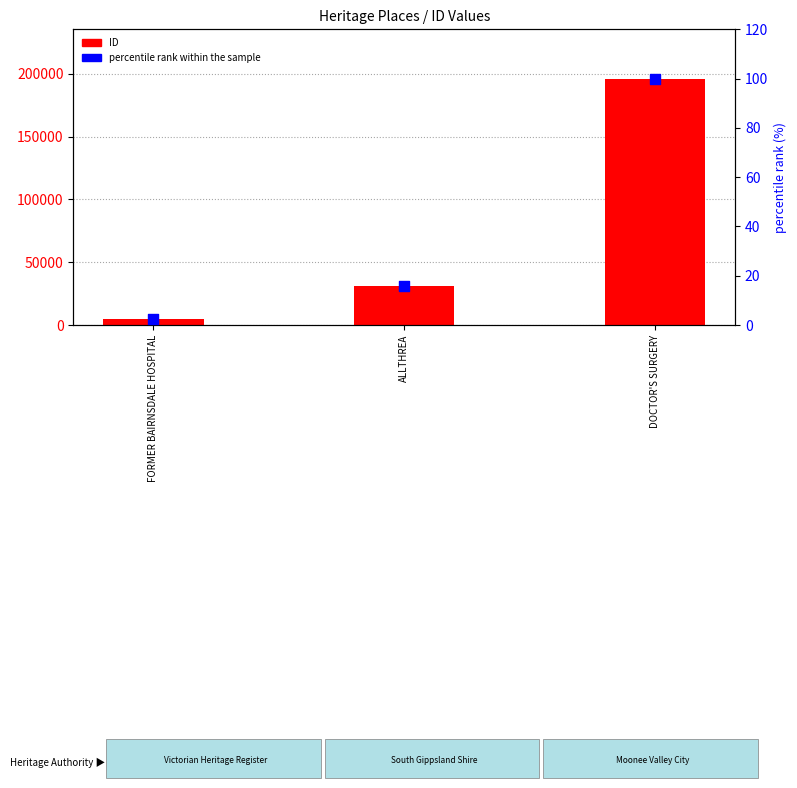

At how many categories does at least one series exceed 18039?

2